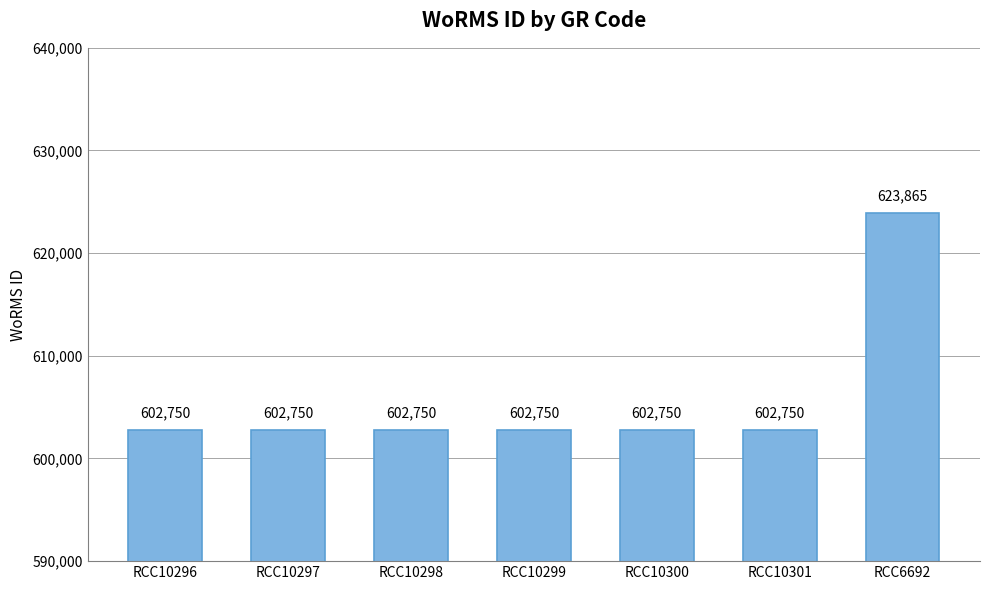

What value does the data have at RCC10298?

602750